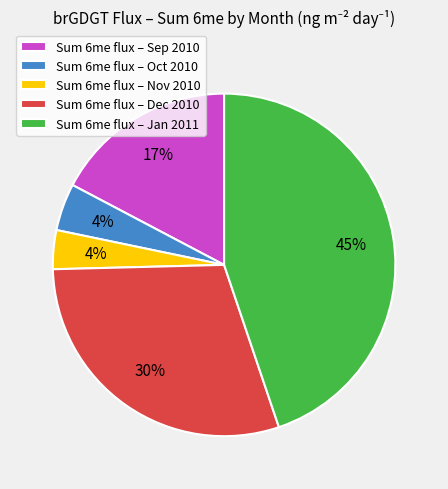

Is there a majority slice in this chart?

No